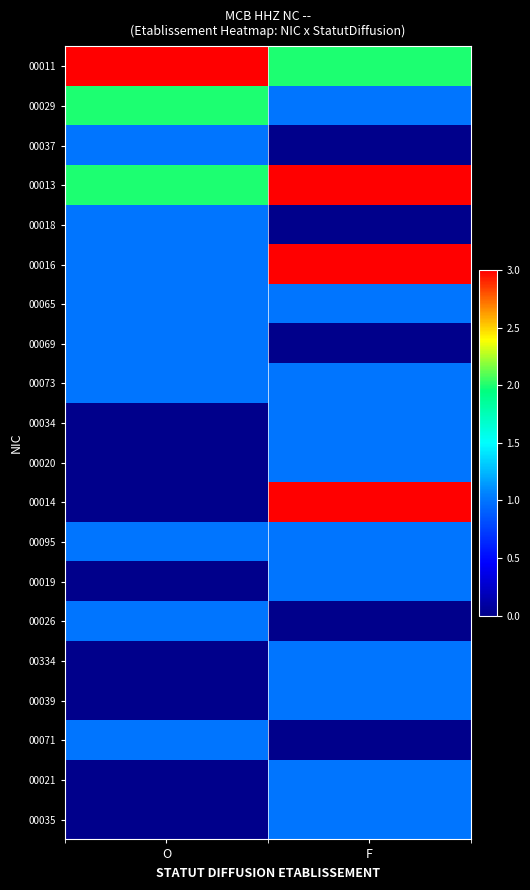

Reading left to right, what are all the values shown in this chart?

00011: O=3	F=2
00029: O=2	F=1
00037: O=1	F=0
00013: O=2	F=3
00018: O=1	F=0
00016: O=1	F=3
00065: O=1	F=1
00069: O=1	F=0
00073: O=1	F=1
00034: O=0	F=1
00020: O=0	F=1
00014: O=0	F=3
00095: O=1	F=1
00019: O=0	F=1
00026: O=1	F=0
00334: O=0	F=1
00039: O=0	F=1
00071: O=1	F=0
00021: O=0	F=1
00035: O=0	F=1